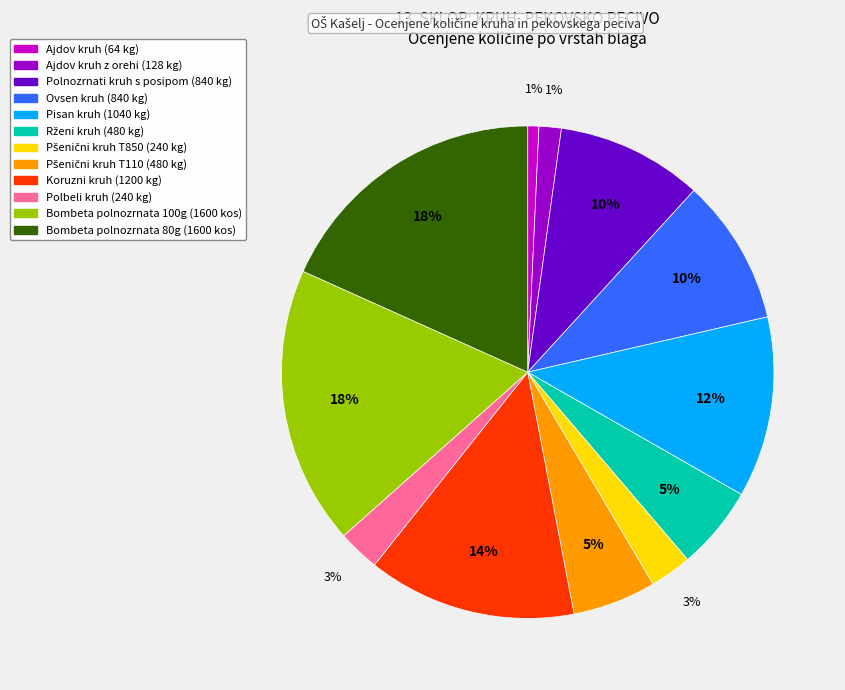

To the nearest percent, what is the average slice percentage?

8%